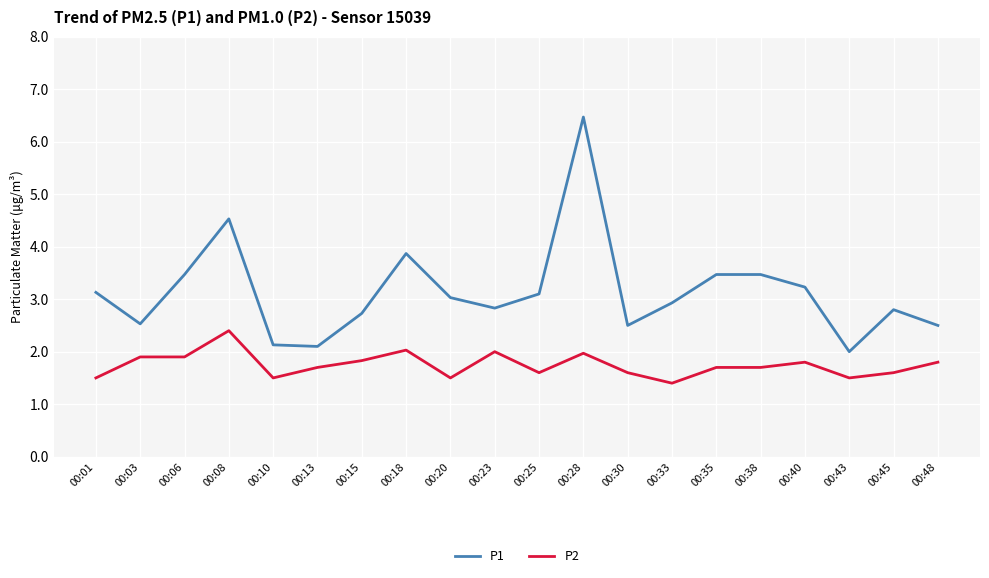

At which category is the sum across all series the highest?

00:28